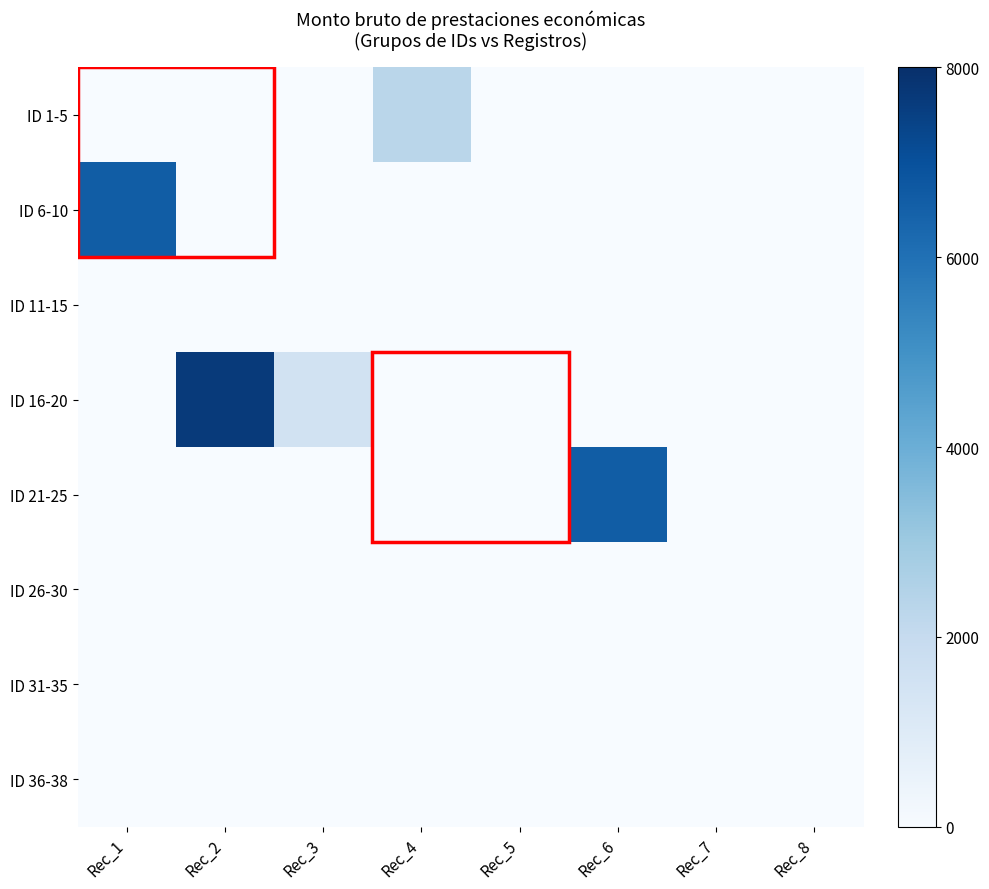

Reading left to right, extract all data points from this chart.

ID 1-5: Rec_1=0.0	Rec_2=0.0	Rec_3=0.0	Rec_4=2287.6	Rec_5=0.0	Rec_6=0.0	Rec_7=0.0	Rec_8=0.0
ID 6-10: Rec_1=6624.5	Rec_2=0.0	Rec_3=0.0	Rec_4=0.0	Rec_5=0.0	Rec_6=0.0	Rec_7=0.0	Rec_8=0.0
ID 11-15: Rec_1=0.0	Rec_2=0.0	Rec_3=0.0	Rec_4=0.0	Rec_5=0.0	Rec_6=0.0	Rec_7=0.0	Rec_8=0.0
ID 16-20: Rec_1=0.0	Rec_2=7664.6	Rec_3=1537.8	Rec_4=0.0	Rec_5=0.0	Rec_6=0.0	Rec_7=0.0	Rec_8=0.0
ID 21-25: Rec_1=0.0	Rec_2=0.0	Rec_3=0.0	Rec_4=0.0	Rec_5=0.0	Rec_6=6624.5	Rec_7=0.0	Rec_8=0.0
ID 26-30: Rec_1=0.0	Rec_2=0.0	Rec_3=0.0	Rec_4=0.0	Rec_5=0.0	Rec_6=0.0	Rec_7=0.0	Rec_8=0.0
ID 31-35: Rec_1=0.0	Rec_2=0.0	Rec_3=0.0	Rec_4=0.0	Rec_5=0.0	Rec_6=0.0	Rec_7=0.0	Rec_8=0.0
ID 36-38: Rec_1=0.0	Rec_2=0.0	Rec_3=0.0	Rec_4=0.0	Rec_5=0.0	Rec_6=0.0	Rec_7=0.0	Rec_8=0.0